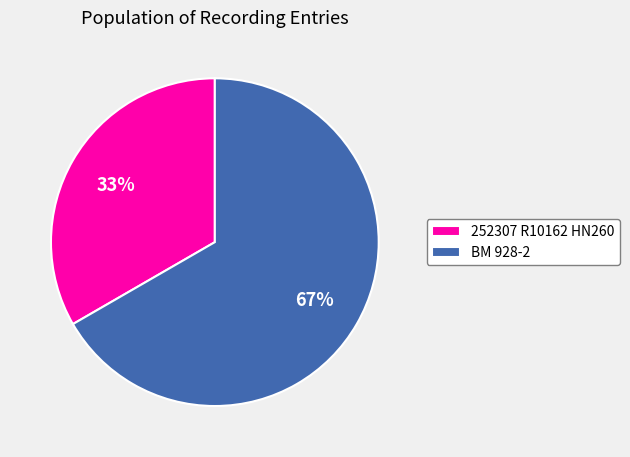

To the nearest percent, what is the average slice percentage?

50%